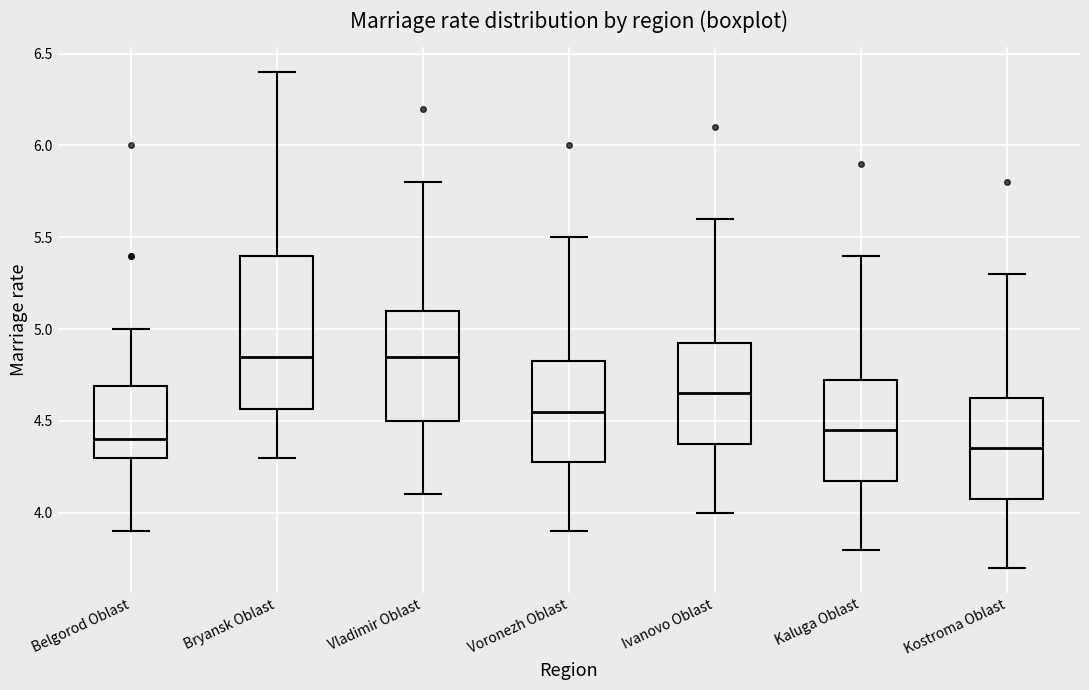

Comparing the boxes themselves (not the whiskers), which one is the tallest?

Bryansk Oblast